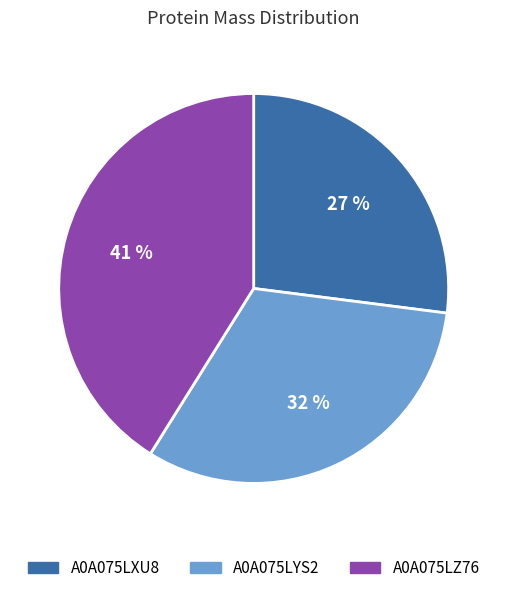

Rank the categories by value from highest to lowest.

A0A075LZ76, A0A075LYS2, A0A075LXU8